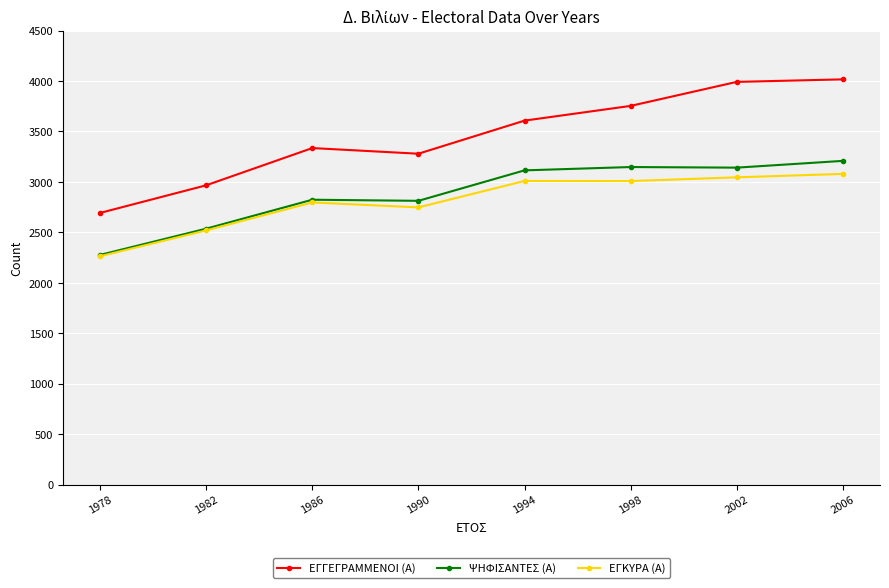

The value of ΕΓΚΥΡΑ (Α) at 1978 is 1555. True or false?

False